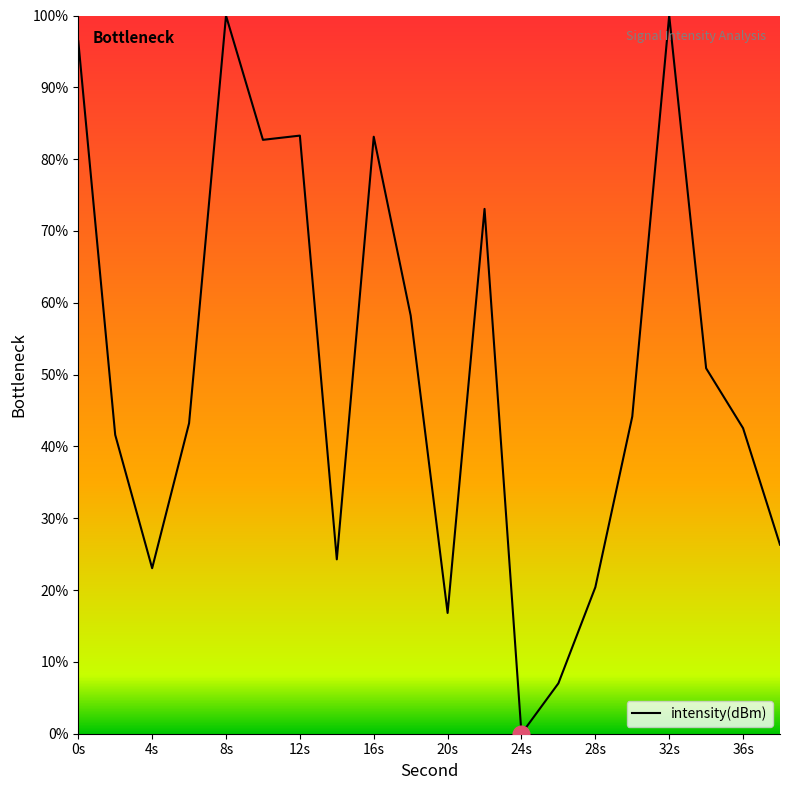

What is the greatest value displayed?

100.0